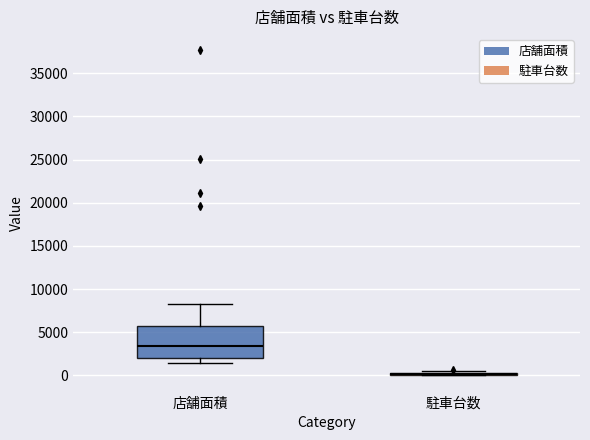

Reading left to right, read every box against the y-axis: the position of its median line, the range the box covers, and the ends of its whiskers. The values are not printed on the chart, so give them approximately, as read against the axis.

店舗面積: median 3500, box 2000 to 5500, whiskers 1500 to 8000
駐車台数: box collapsed to a line at 0, whiskers 0 to 500